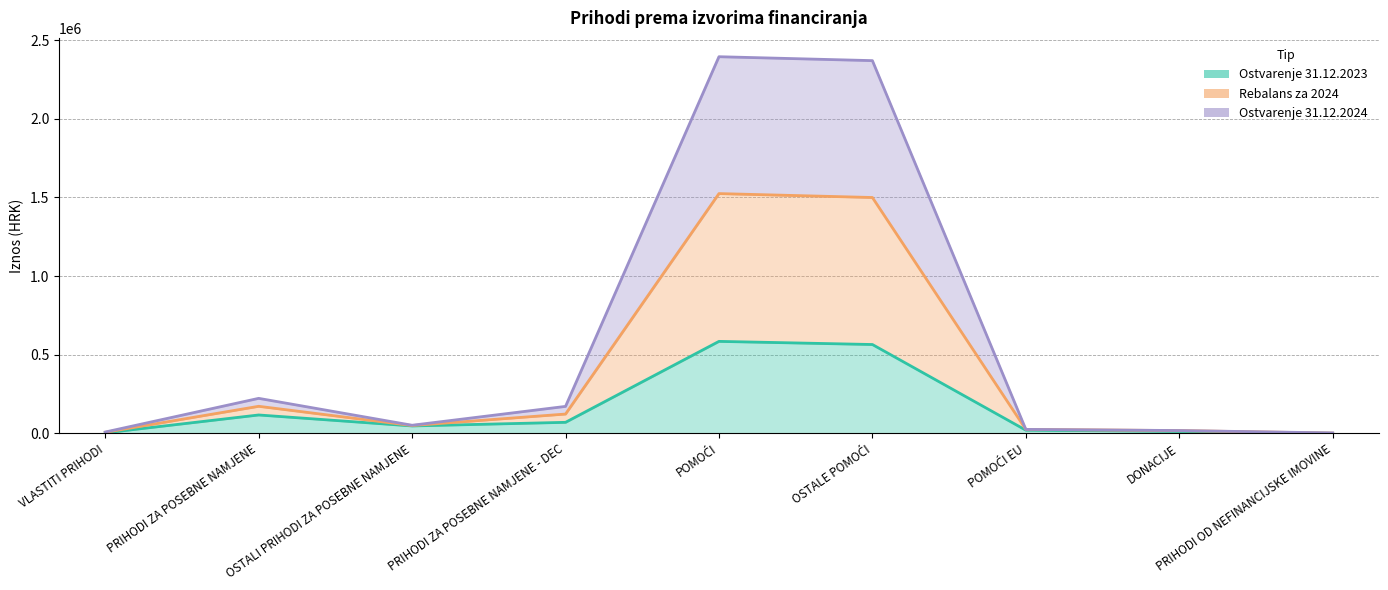

True or false: Ostvarenje 31.12.2024 and Ostvarenje 31.12.2023 cross at least once.

False